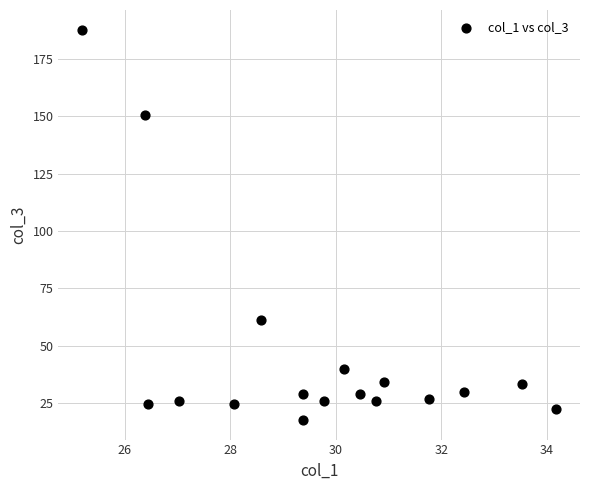

What Y value in the scatter plot is closest to 102?

61.1